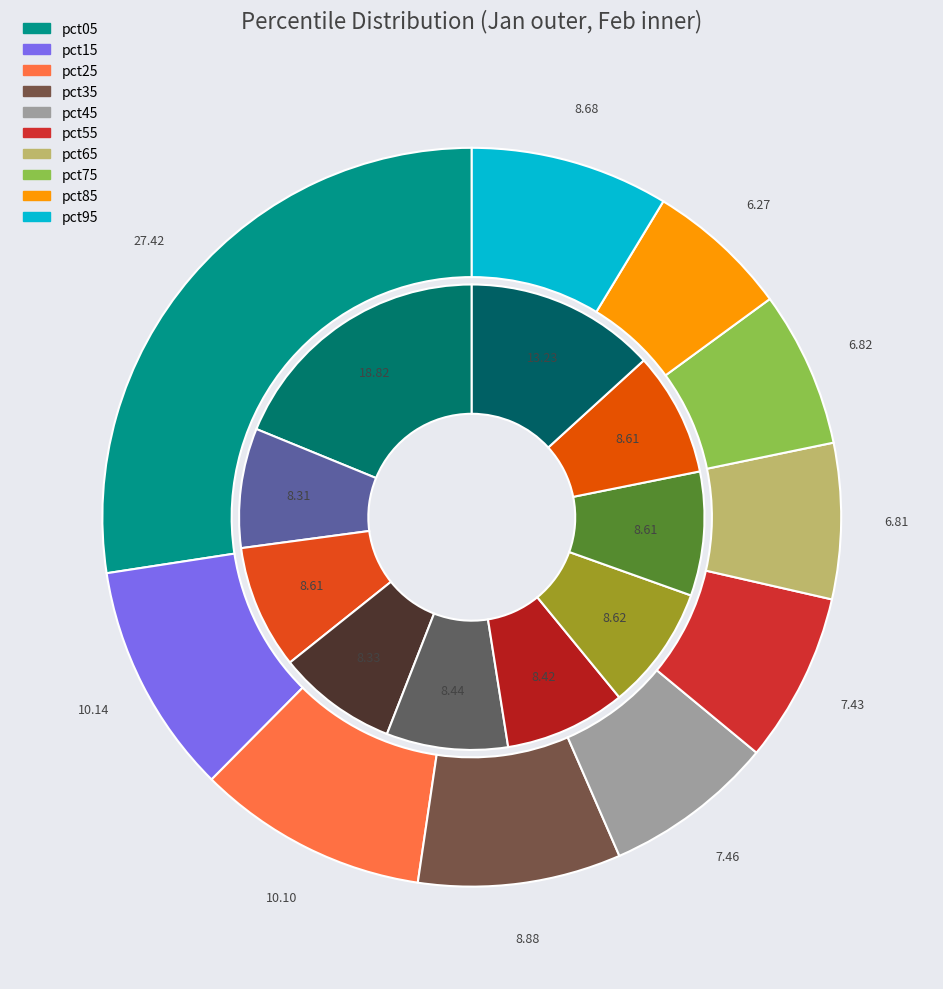

To the nearest percent, what percentage of the pie is 6?

7%